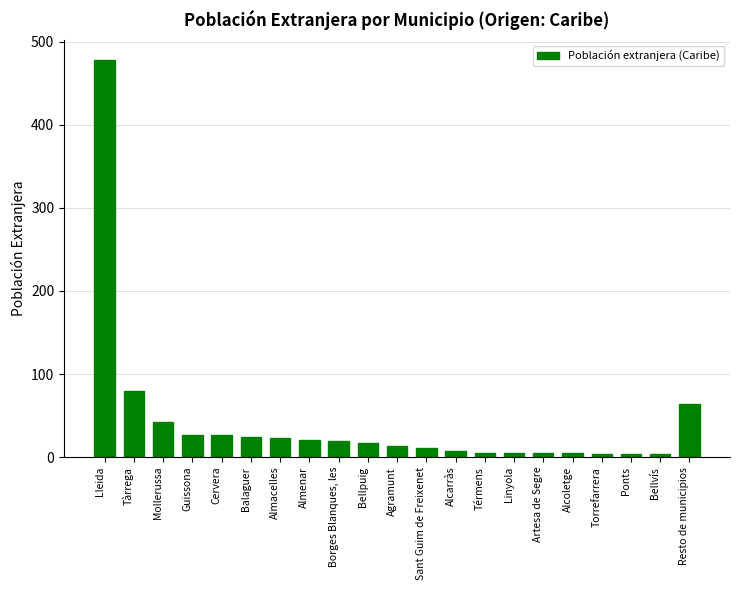

How many series are shown in this chart?

1